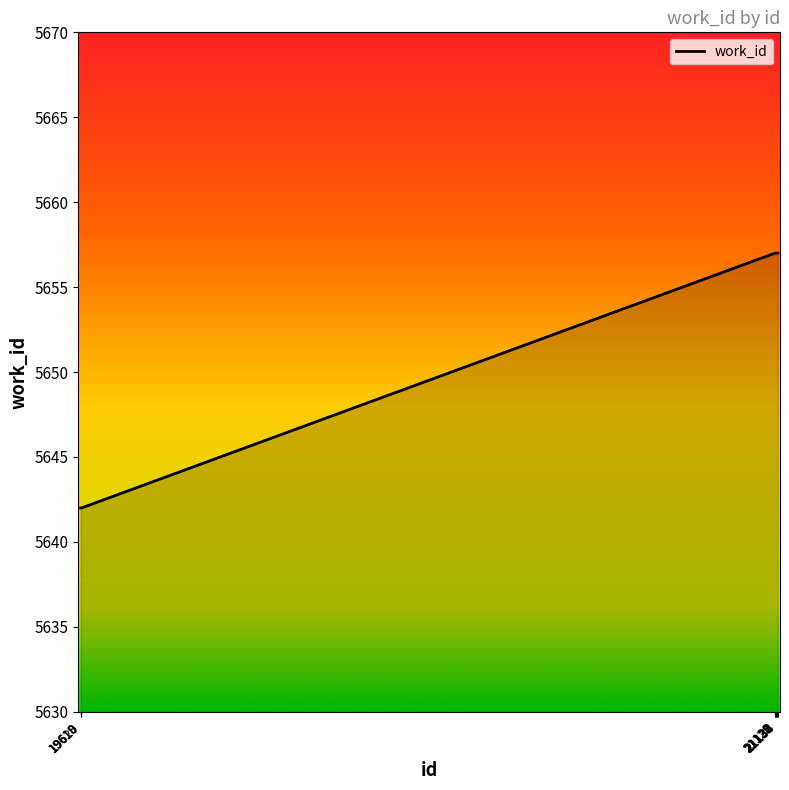

Count the number of categories in the chart.

10